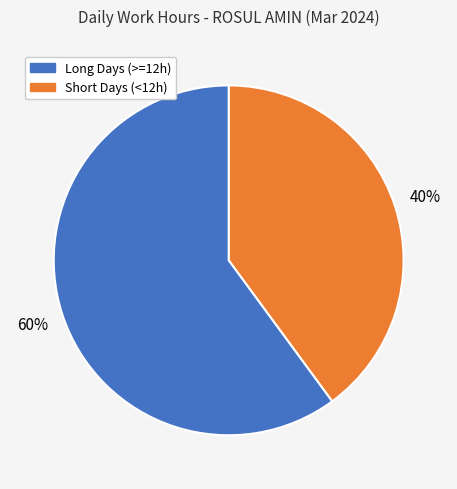

To the nearest percent, what is the average slice percentage?

50%